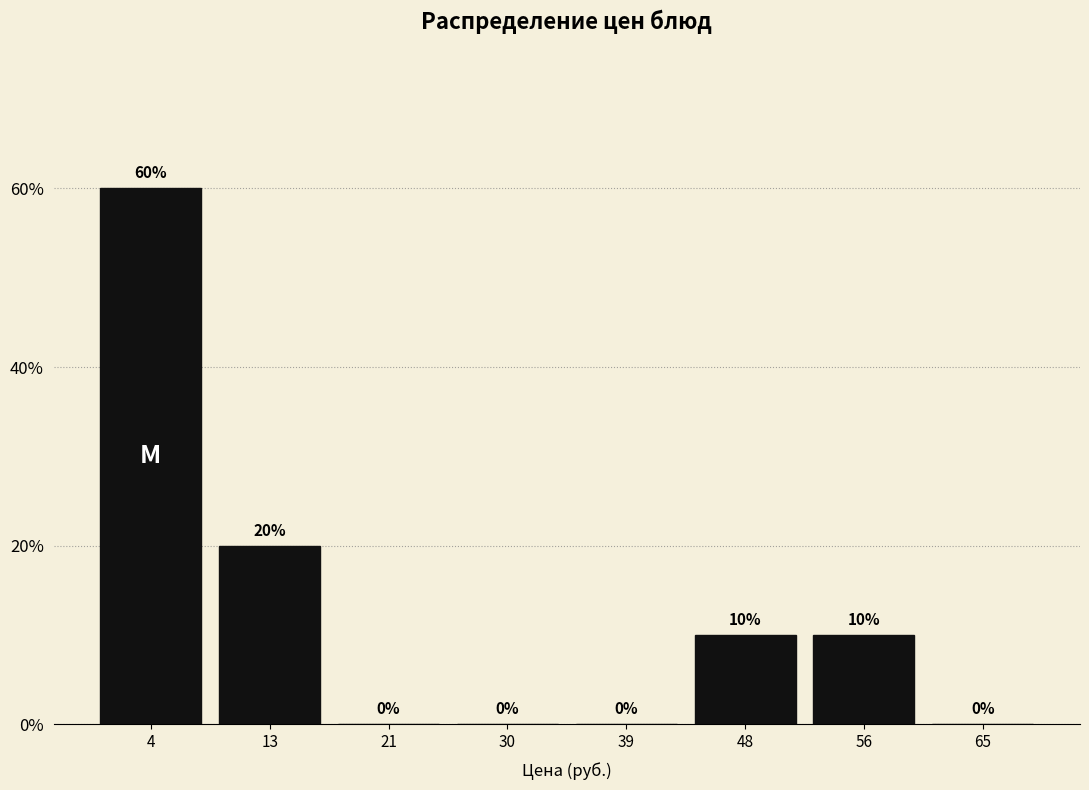

Reading right to left, transcribe all the data shown in this chart.

65=0	56=10	48=10	39=0	30=0	21=0	13=20	4=60